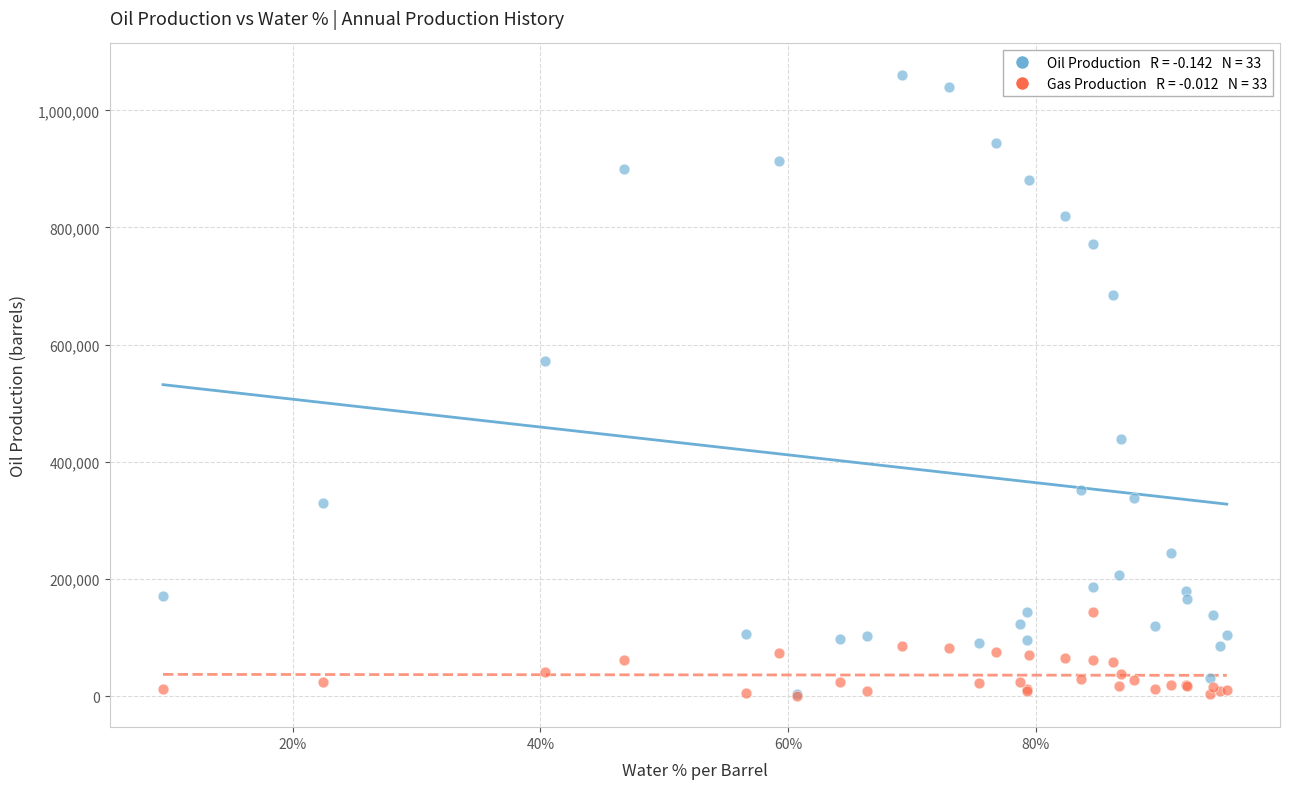

Across all series, what Y value is closest to 530580?

571642